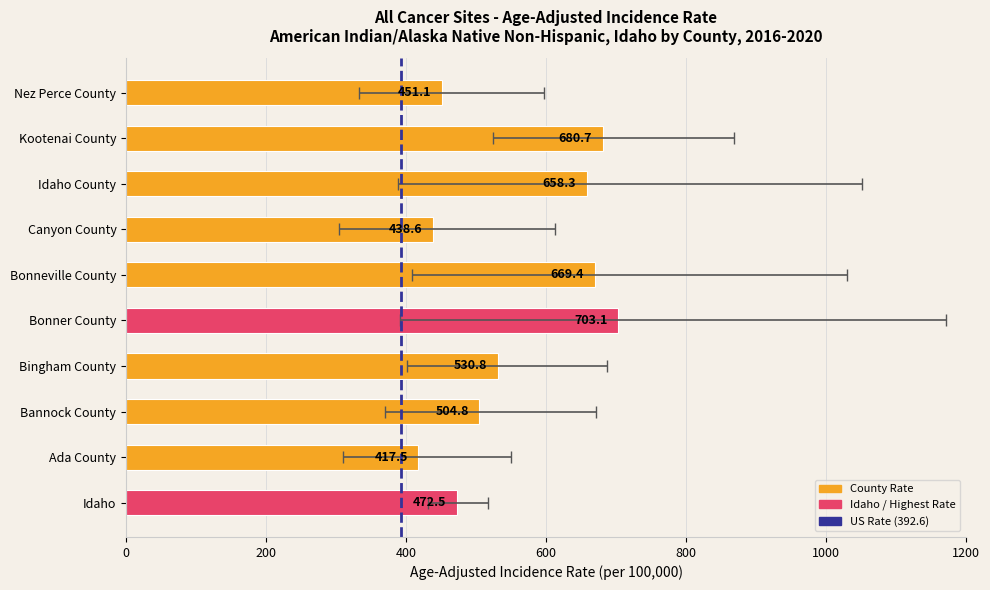

Between Nez Perce County and Canyon County, which is larger?

Nez Perce County